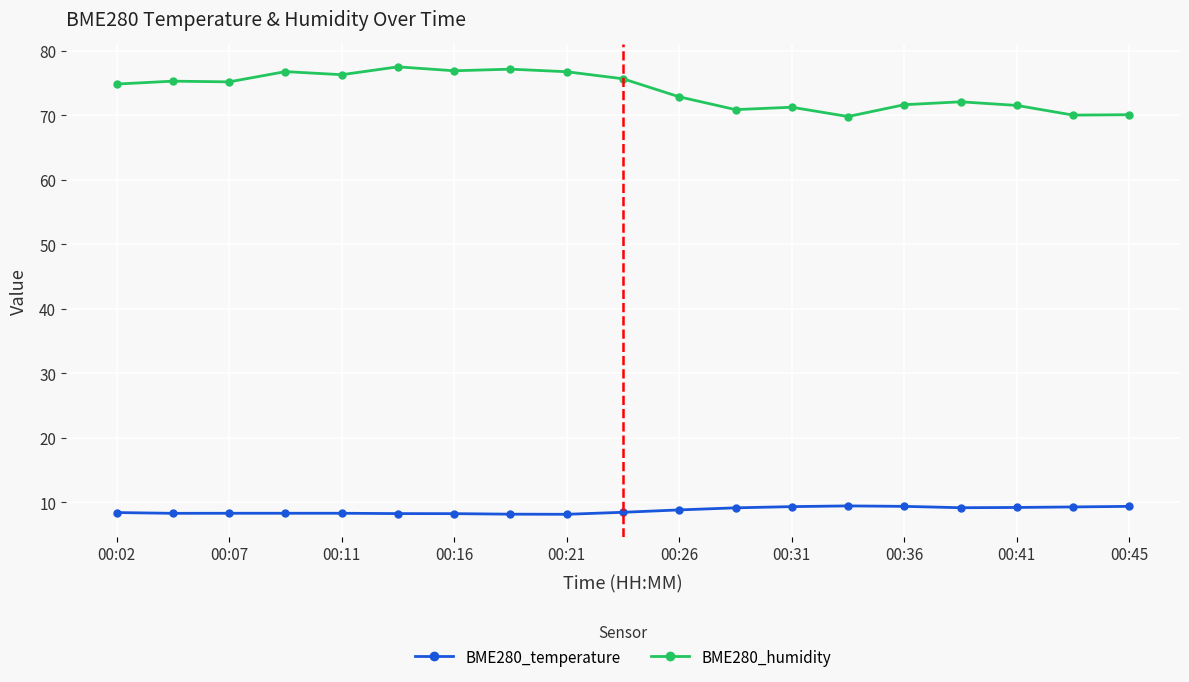

True or false: BME280_temperature has more than 0 points higher than both neighbors.

True